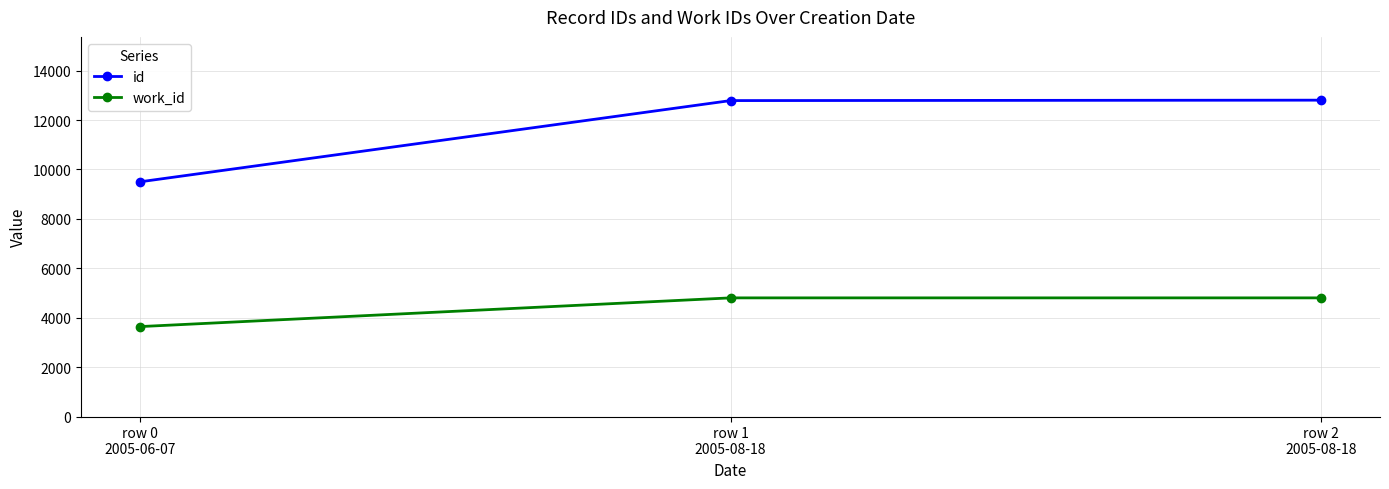

At how many categories does at least one series exceed 9568?

2